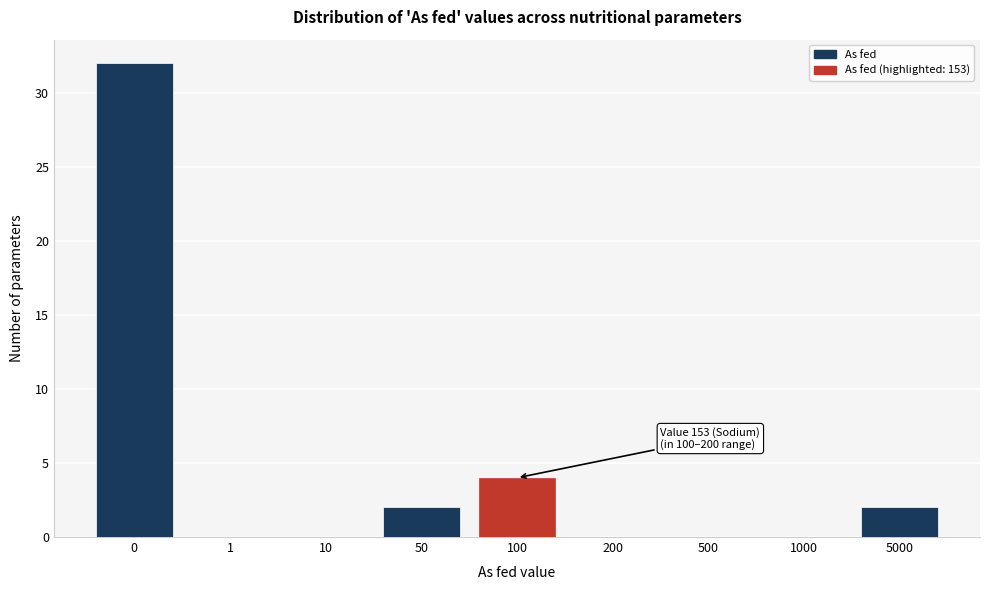

Reading right to left, transcribe all the data shown in this chart.

5000=2	1000=0	500=0	200=0	100=4	50=2	10=0	1=0	0=32